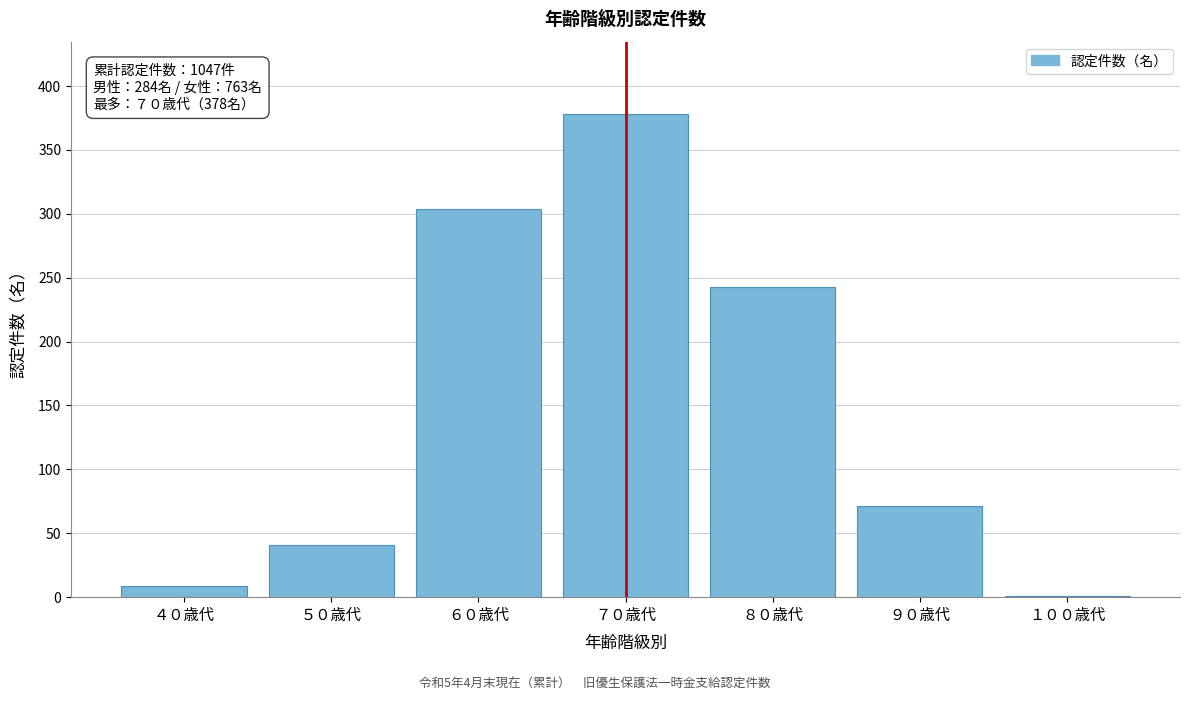

Reading left to right, extract all data points from this chart.

４０歳代=9	５０歳代=41	６０歳代=304	７０歳代=378	８０歳代=243	９０歳代=71	１００歳代=1